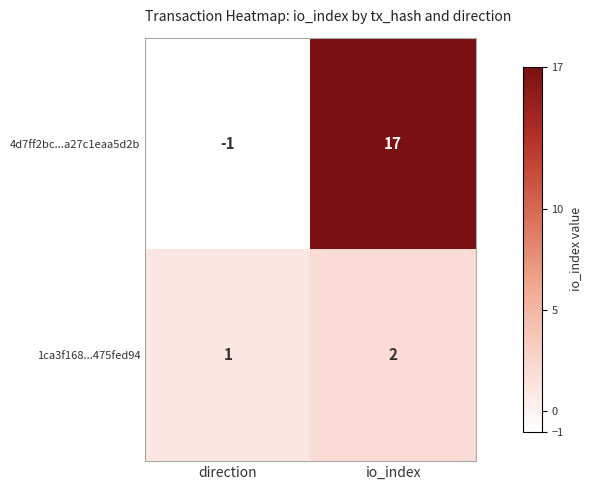

At which category is the sum across all series the highest?

io_index